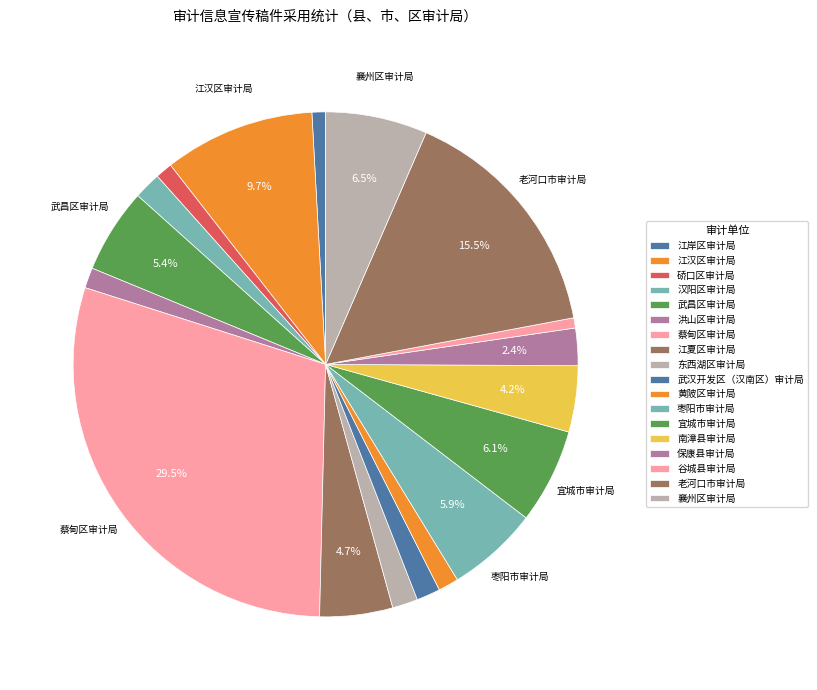

Does any single category account for the majority?

No